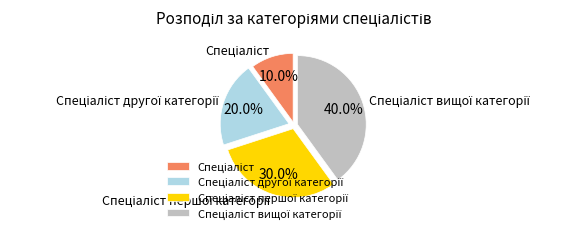

How many slices are in this pie chart?

4